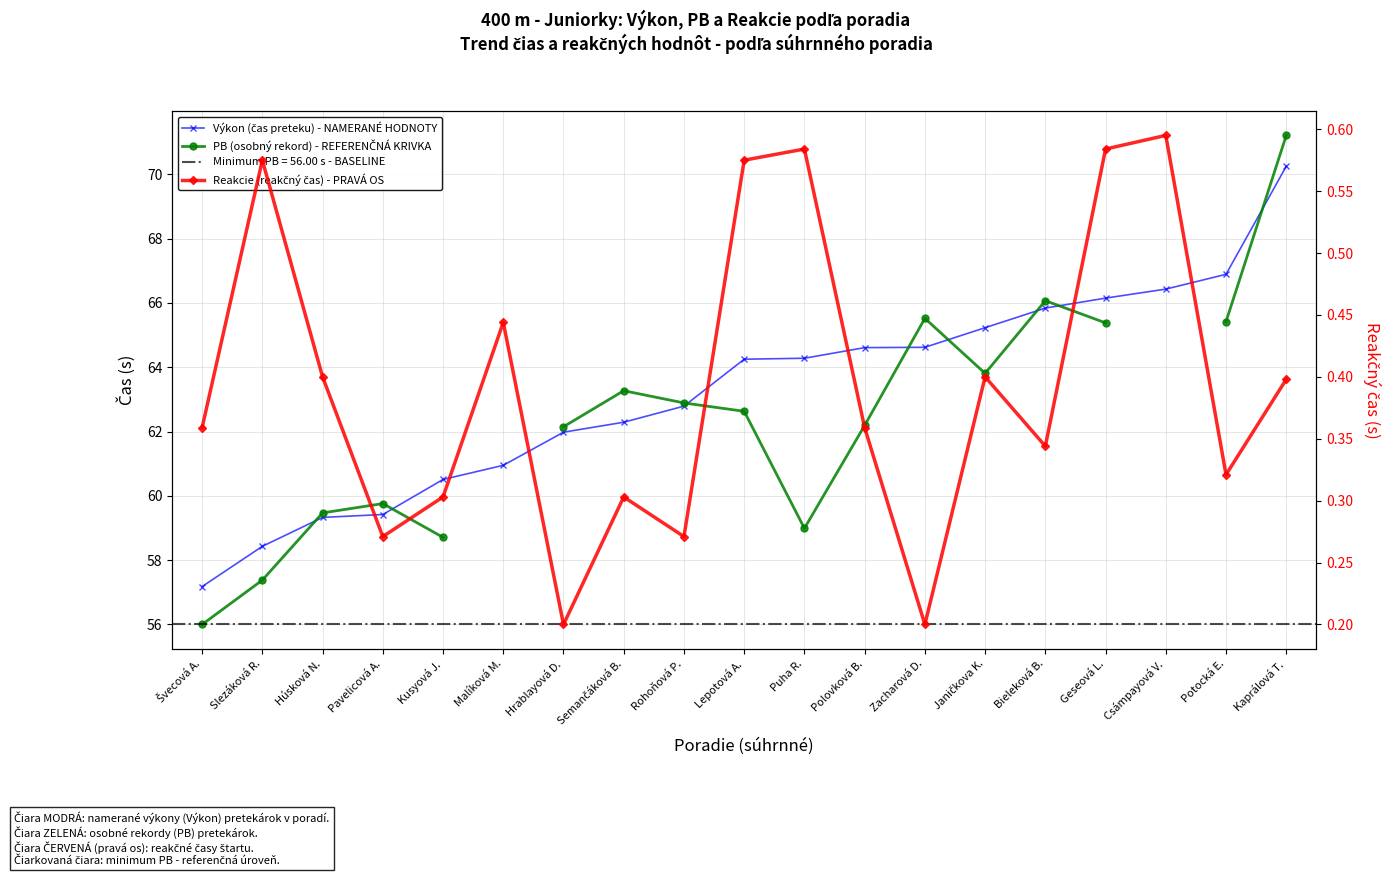

List the series in order of their overall mean, highest first.

Výkon (čas preteku) - NAMERANÉ HODNOTY, PB (osobný rekord) - REFERENČNÁ KRIVKA, Reakcie (reakčný čas) - PRAVÁ OS